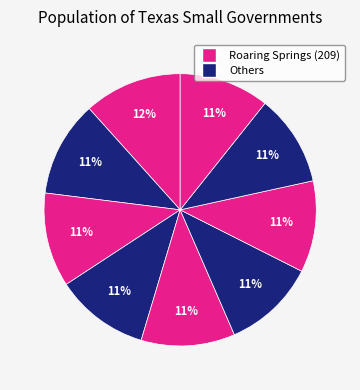

How many slices are in this pie chart?

9